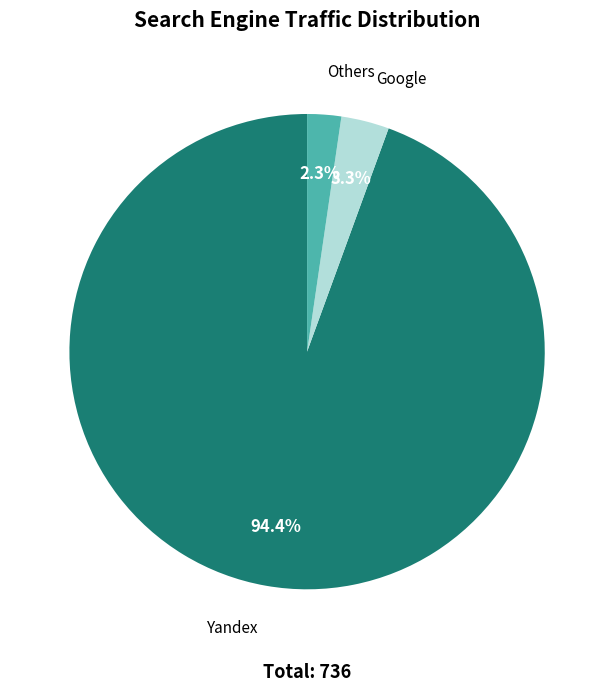

Is there a majority slice in this chart?

Yes